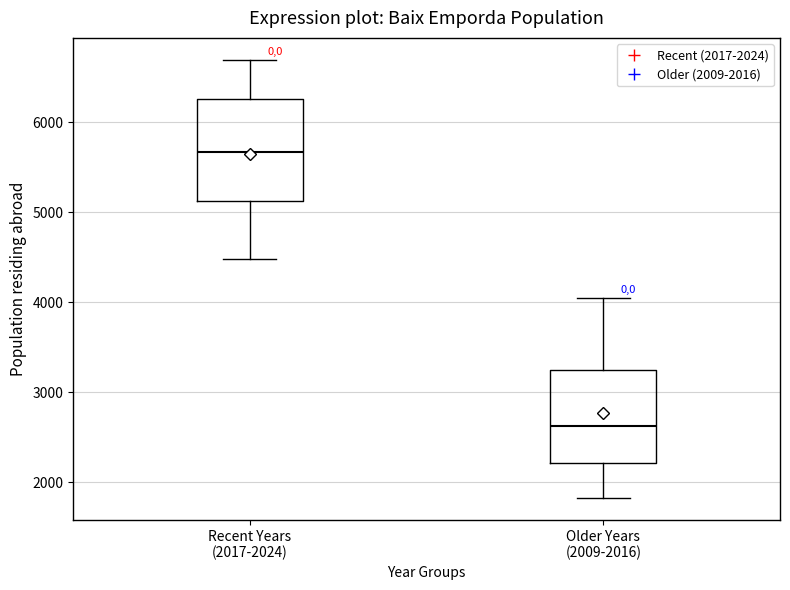

Reading left to right, transcribe this box plot: for each box, give where its median line is, the range the box spans, and where its two whiskers end, as read against the y-axis. The values are not printed on the chart, so give them approximately, as read against the axis.

Recent Years (2017-2024): median 5700, box 5100 to 6300, whiskers 4500 to 6700
Older Years (2009-2016): median 2600, box 2200 to 3200, whiskers 1800 to 4000